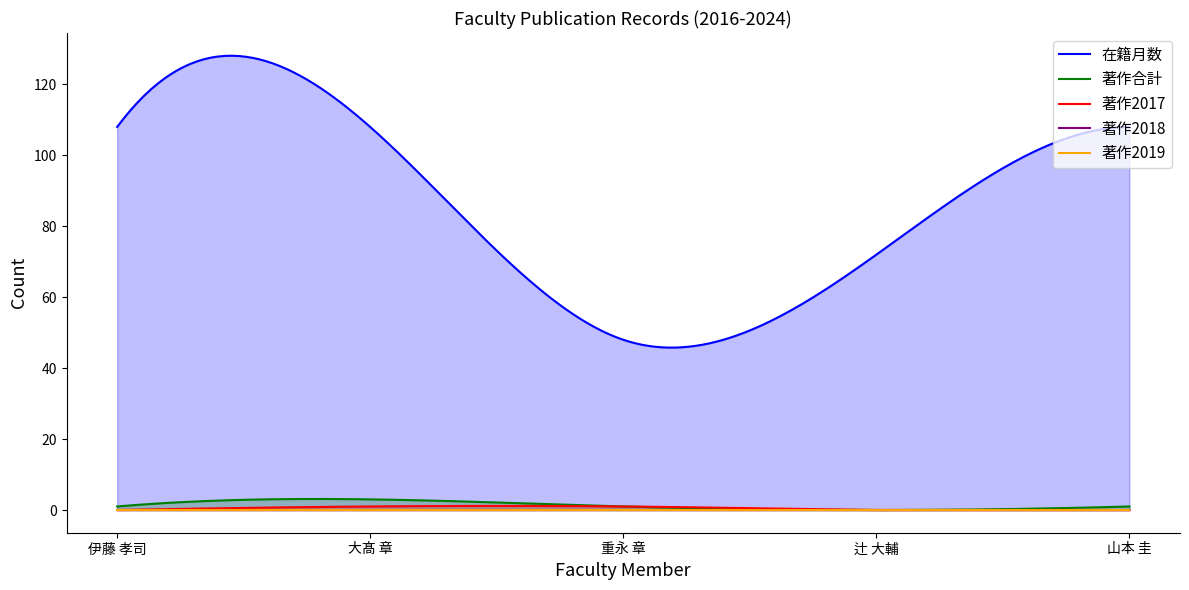

Reading left to right, transcribe all the data shown in this chart.

在籍月数: 108	108	48	72	108
著作合計: 1	3	1	0	1
著作2017: 0	1	1	0	0
著作2018: 0	0	0	0	0
著作2019: 0	0	0	0	0